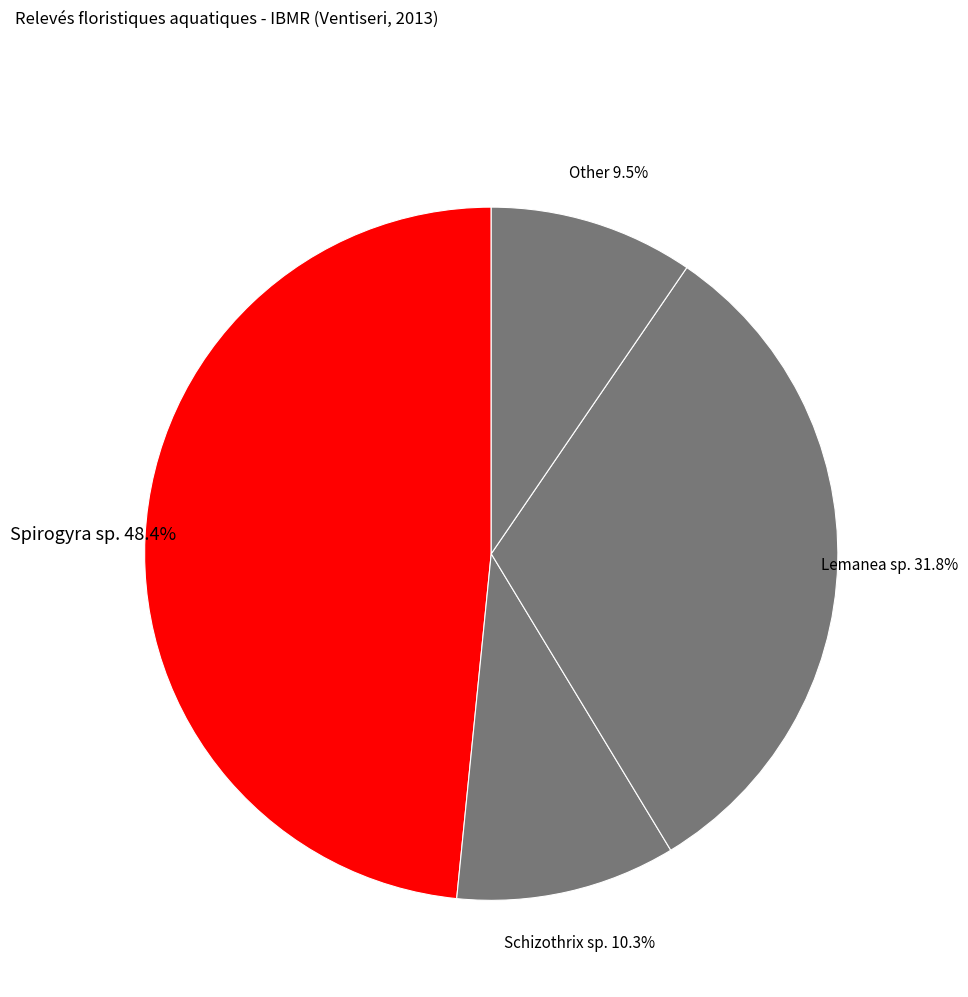

How many slices are in this pie chart?

4